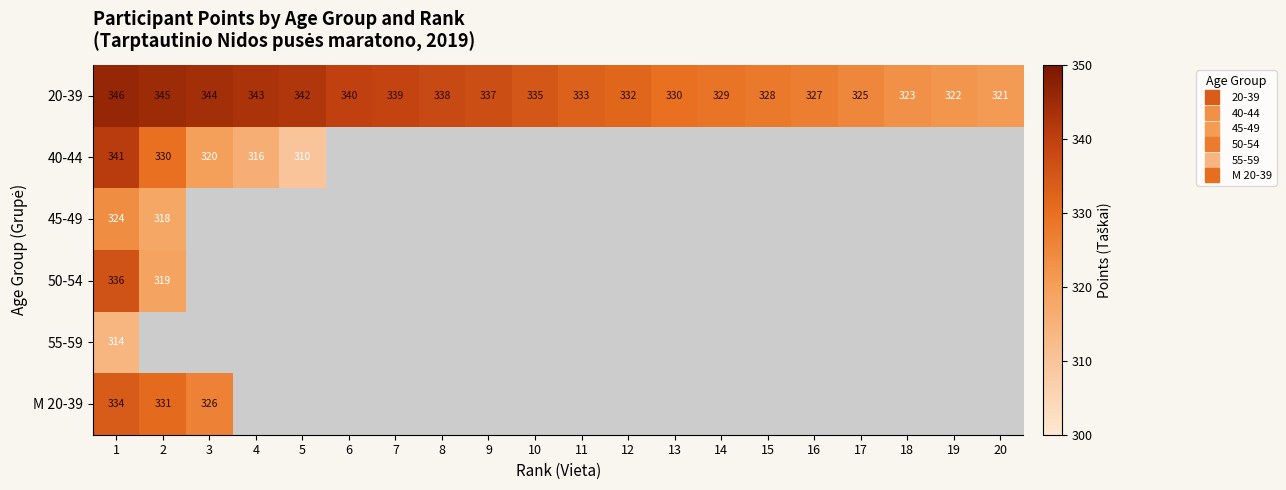

At which category is the sum across all series the highest?

1